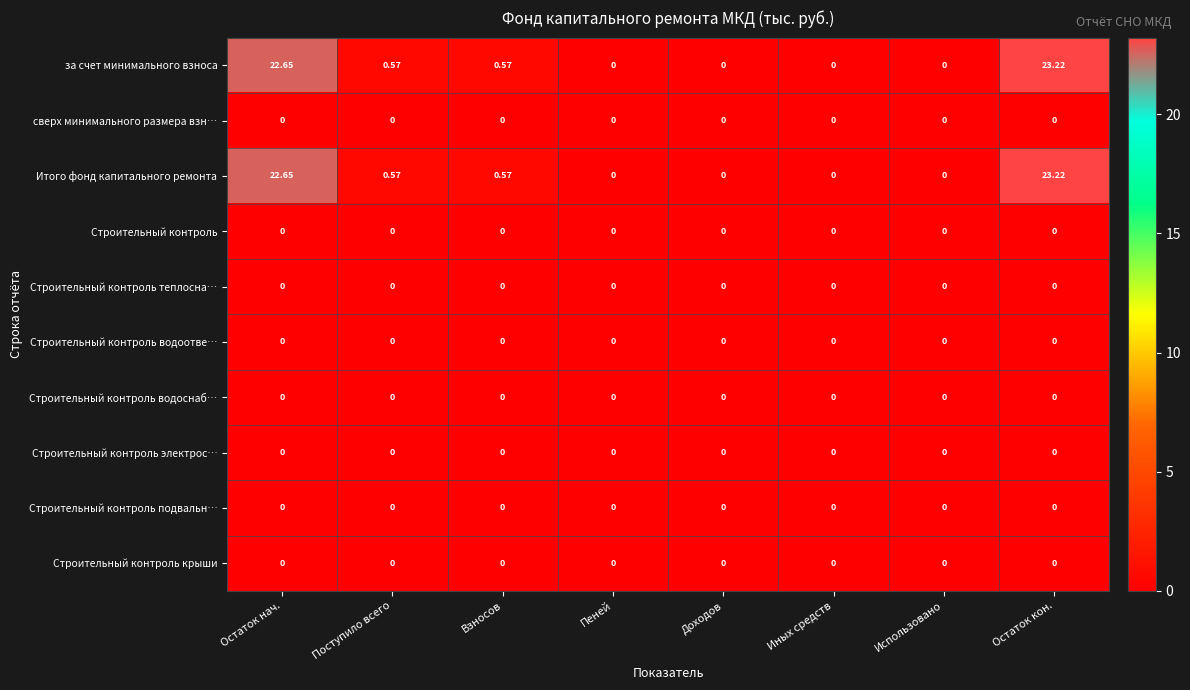

At which category is the sum across all series the highest?

Остаток кон.